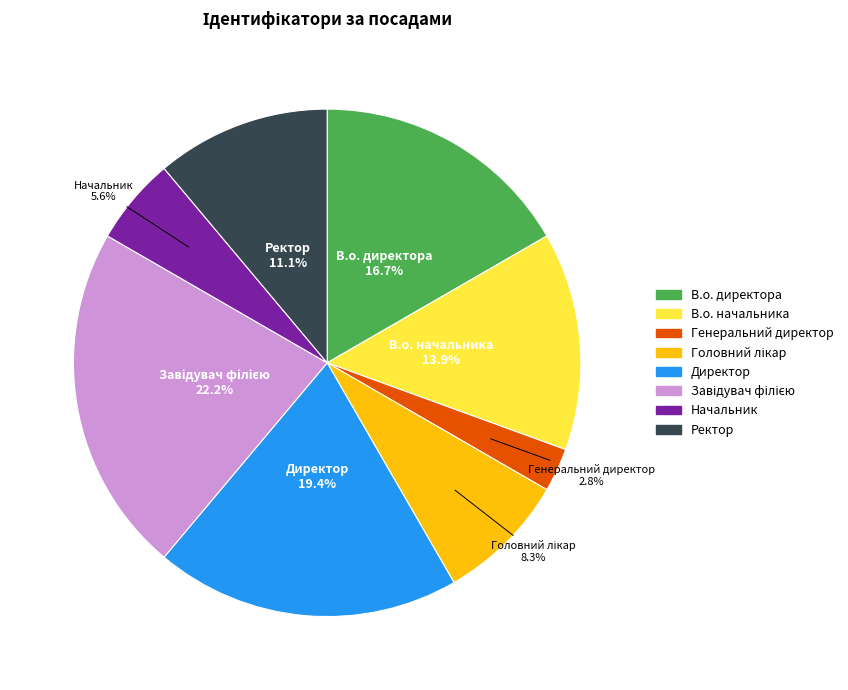

What is the smallest slice in the pie chart?

Генеральний директор